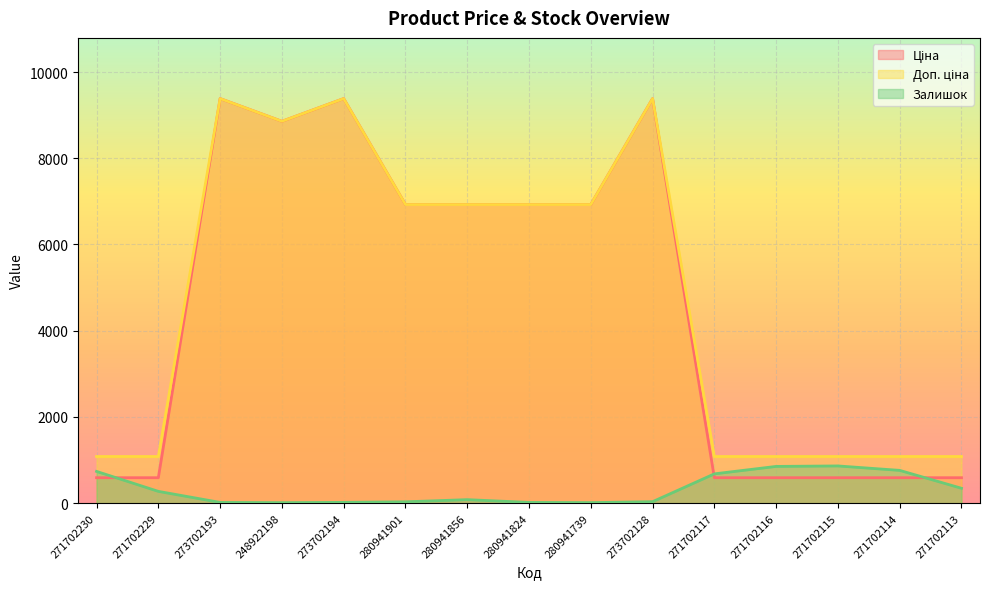

How many values in the Доп. ціна series are below 6925?

7